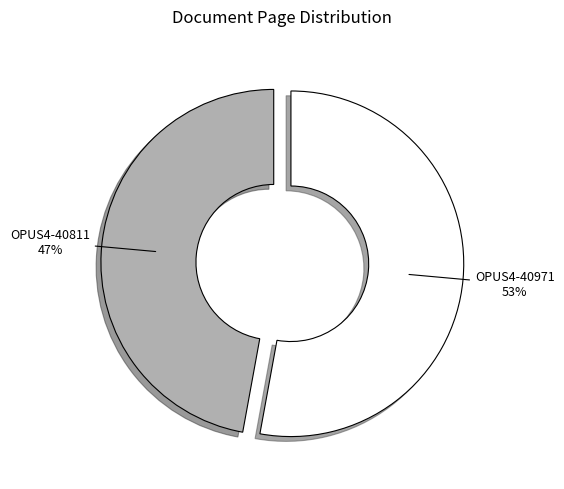

What is the ratio of the value at OPUS4-40811 to the value at OPUS4-40971?

0.9